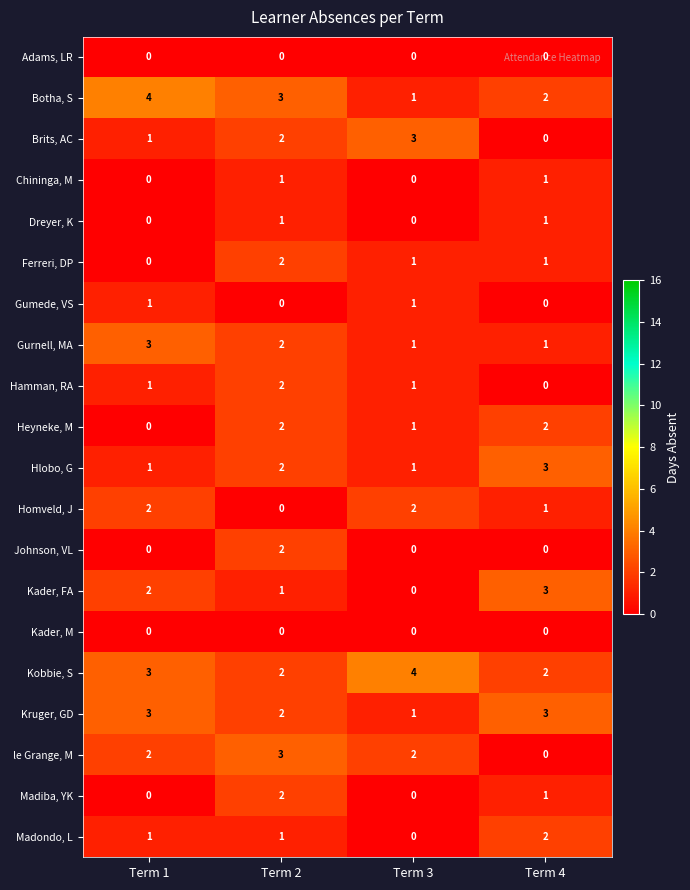

The value of Madondo, L at Term 4 is 3. True or false?

False